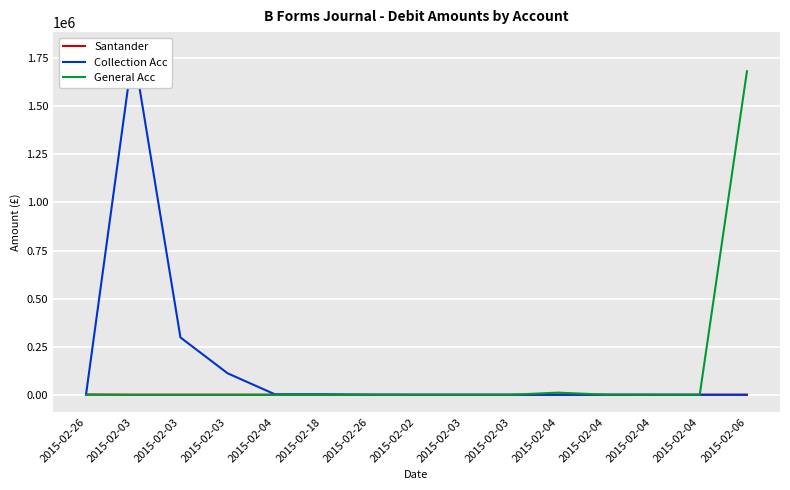

True or false: Santander and Collection Acc intersect in this chart.

True